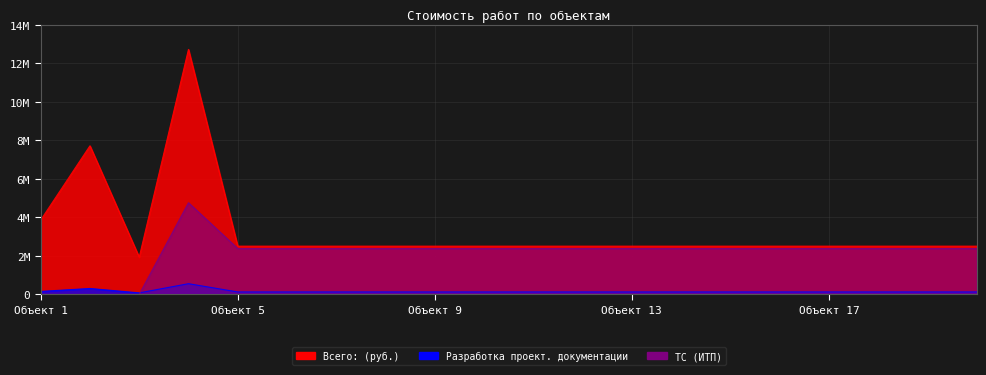

Rank the series by their average value, from lowest to highest.

Разработка проектной документации, ТС (ИТП), Всего: (руб.)